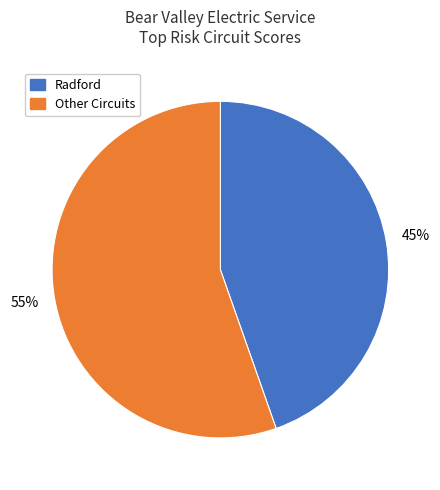

How many segments does this pie chart have?

2